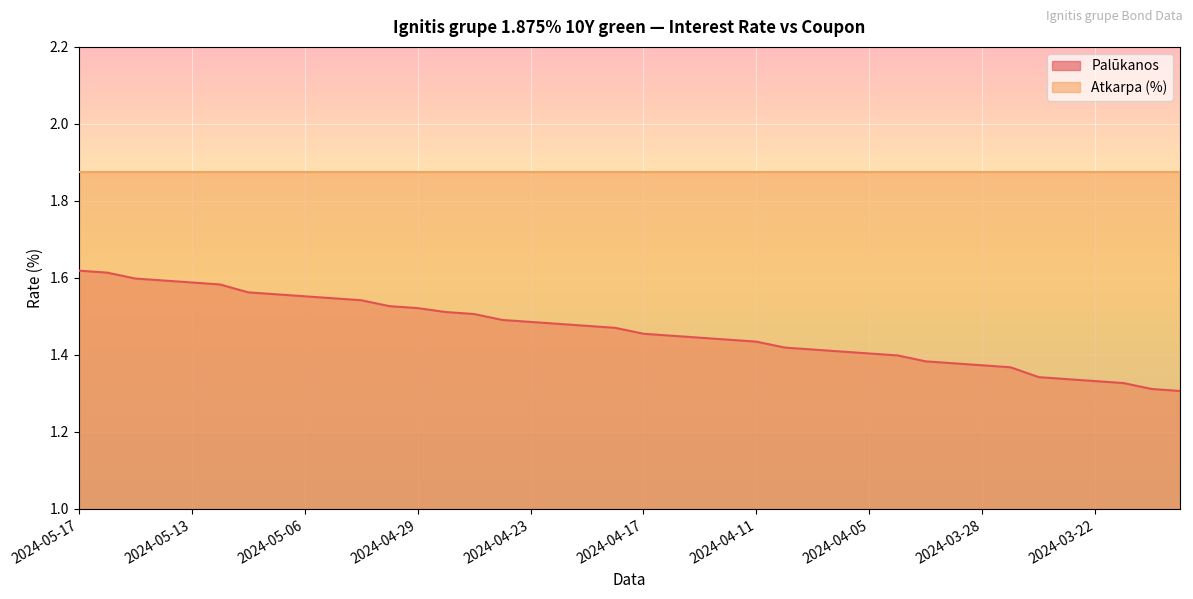

Which category has the lowest value across all series?

2024-03-19